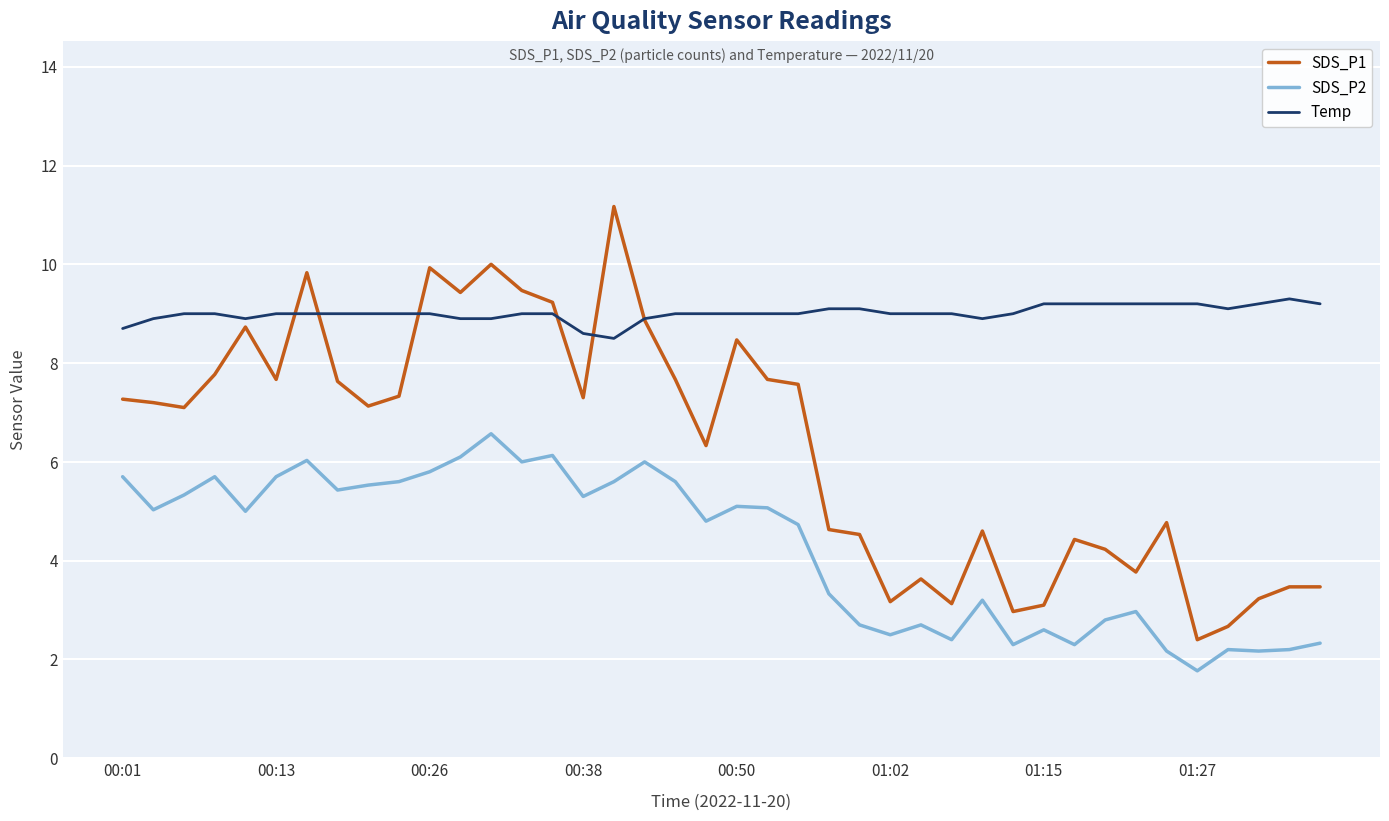

What is the greatest value displayed?

11.2